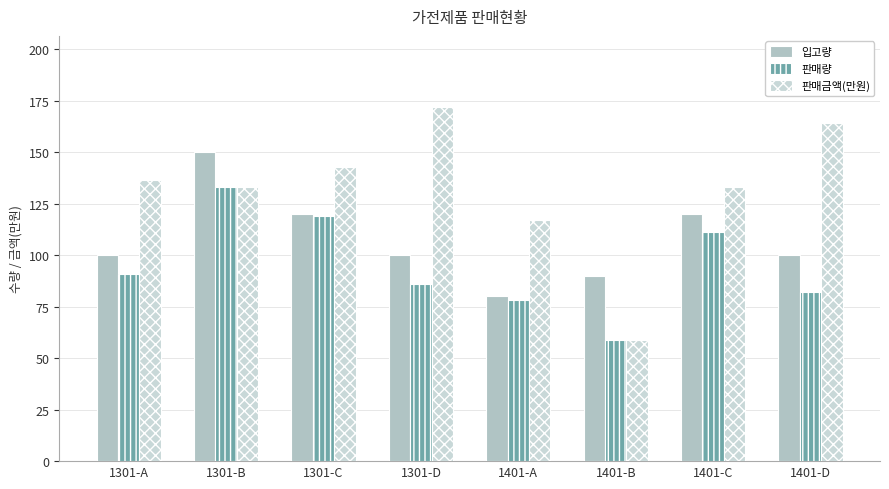

How many series are shown in this chart?

3